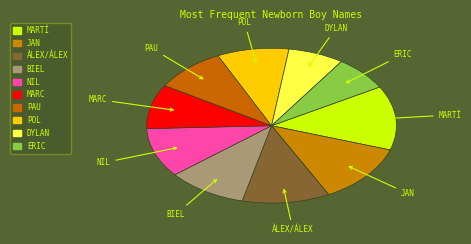

What percentage is the POL slice, to the nearest percent?

9%